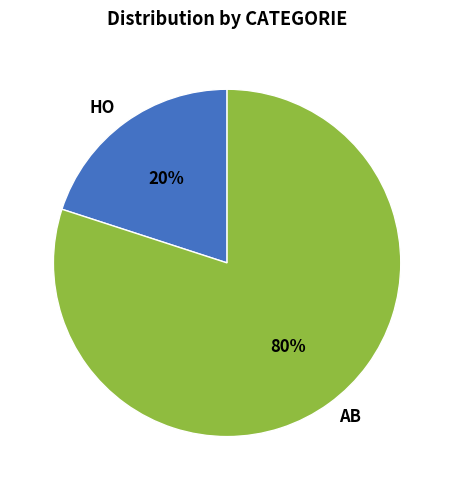

What is the ratio of the value at AB to the value at HO?

4.0